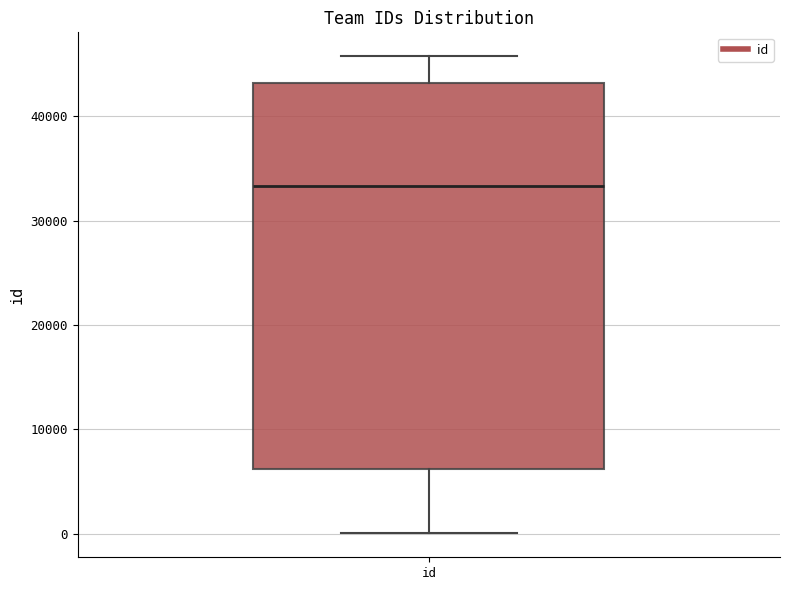

Transcribe this box plot: give where the median line is, the range the box spans, and where the two whiskers end, as read against the y-axis. The values are not printed on the chart, so give them approximately, as read against the axis.

median 33000, box 6000 to 43000, whiskers 0 to 46000